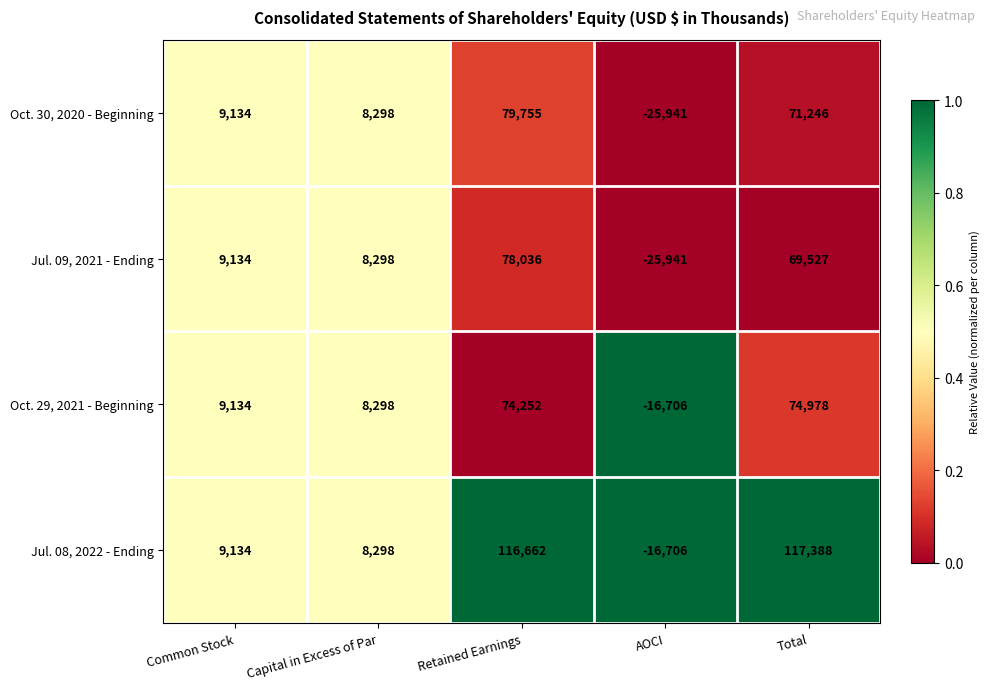

What is the greatest value displayed?

117388